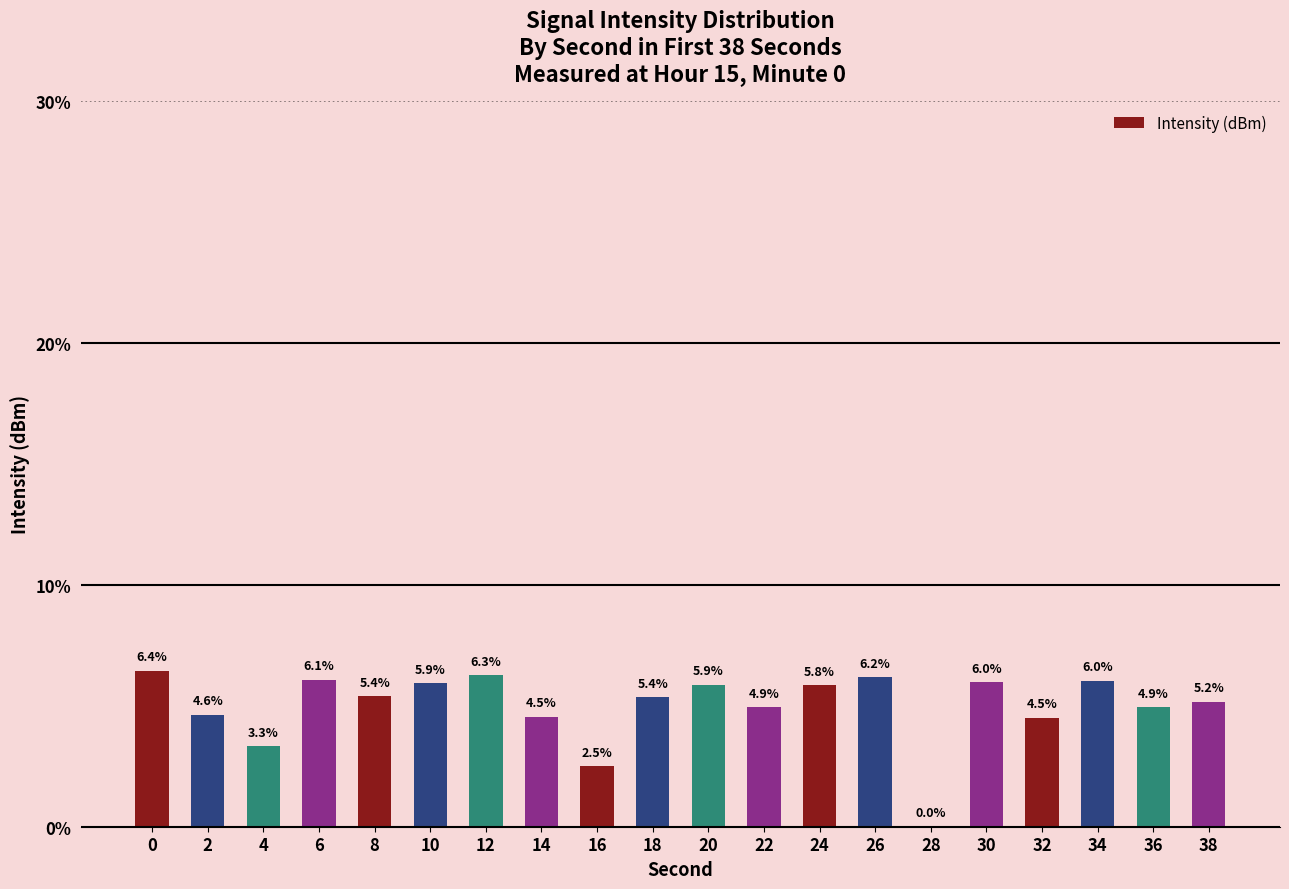

What is the sum of all values?

100.0